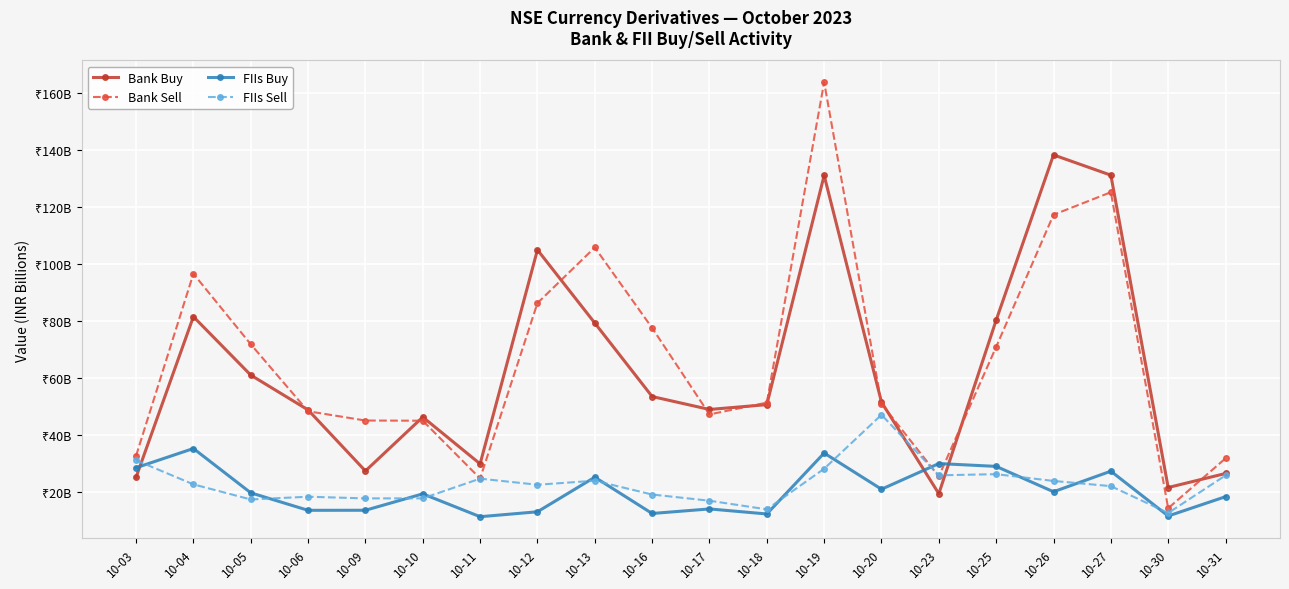

Which category has the lowest value across all series?

10-11